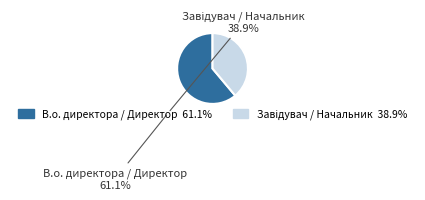

Does any single category account for the majority?

Yes